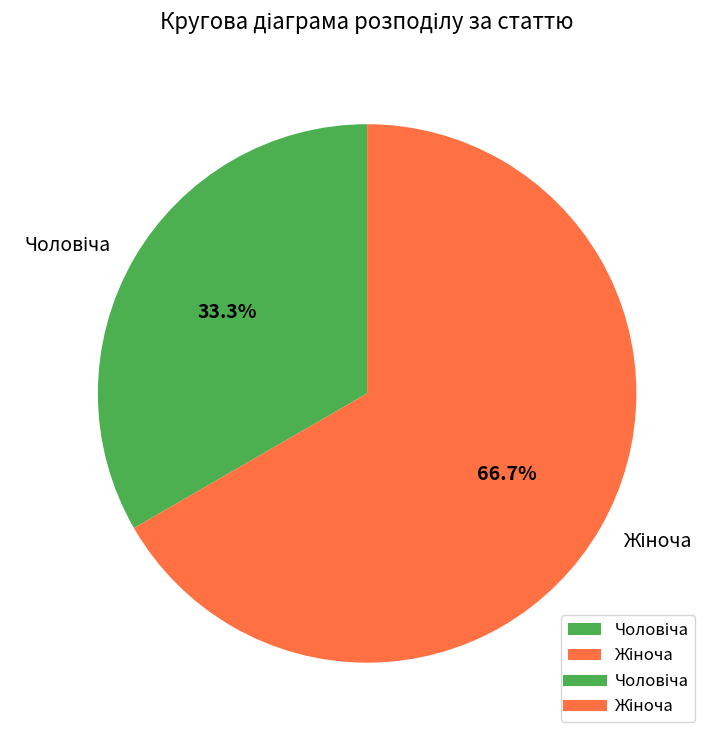

How many slices are in this pie chart?

2